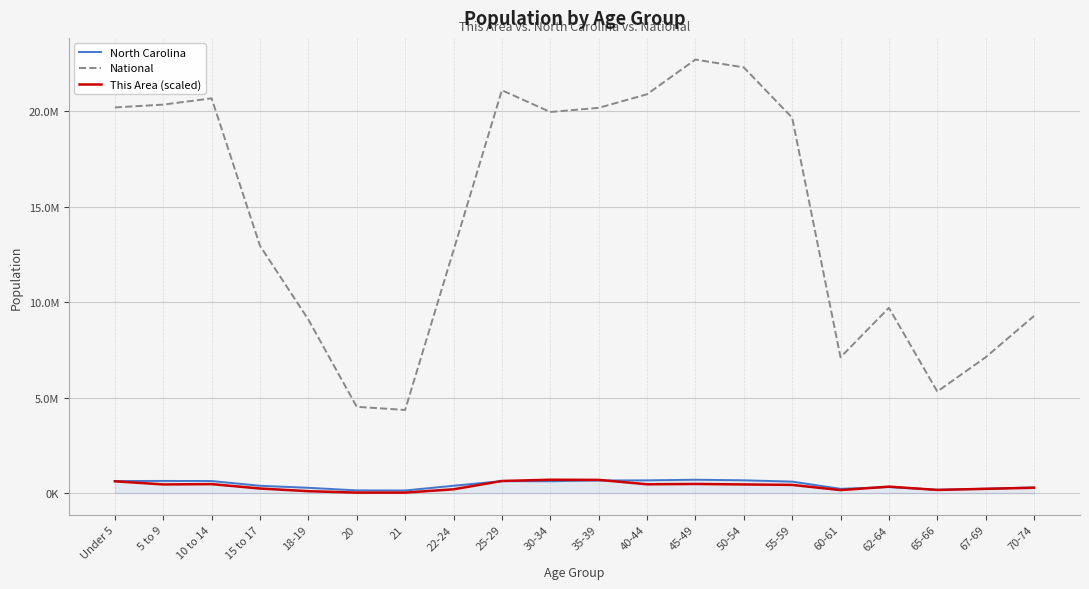

Is it true that This Area (scaled) equals 573846.6 at 62-64?

False